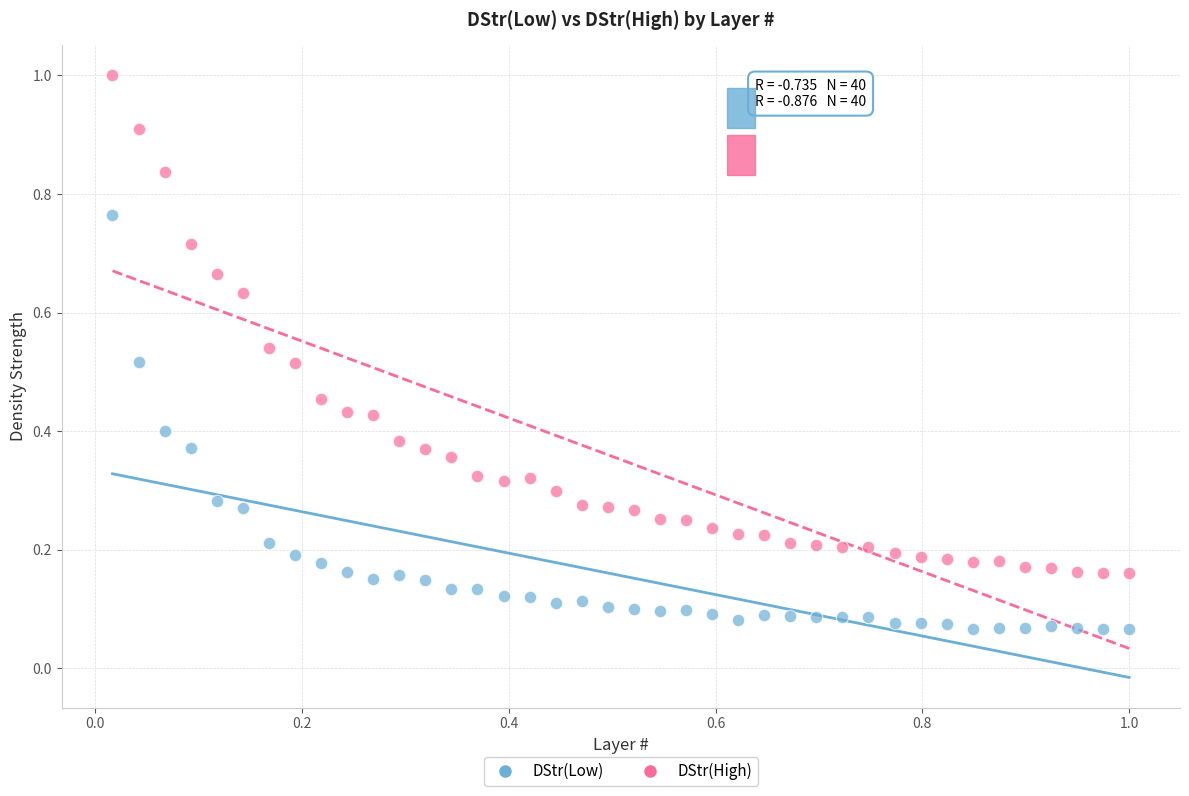

What is the X range (max minus min) for the scatter plot?

1.0